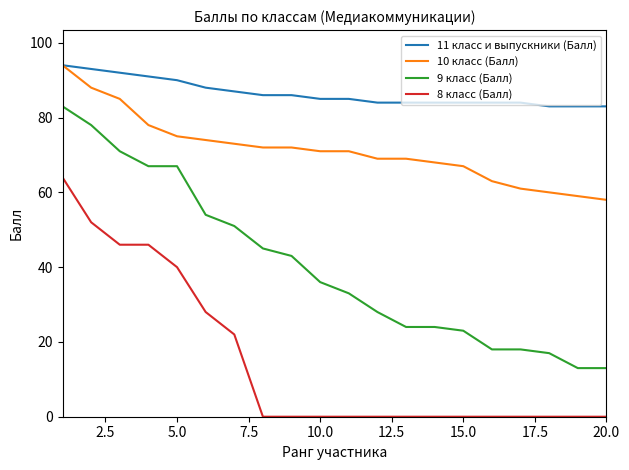

What is the sum of all 10 класс (Балл) values?

1427